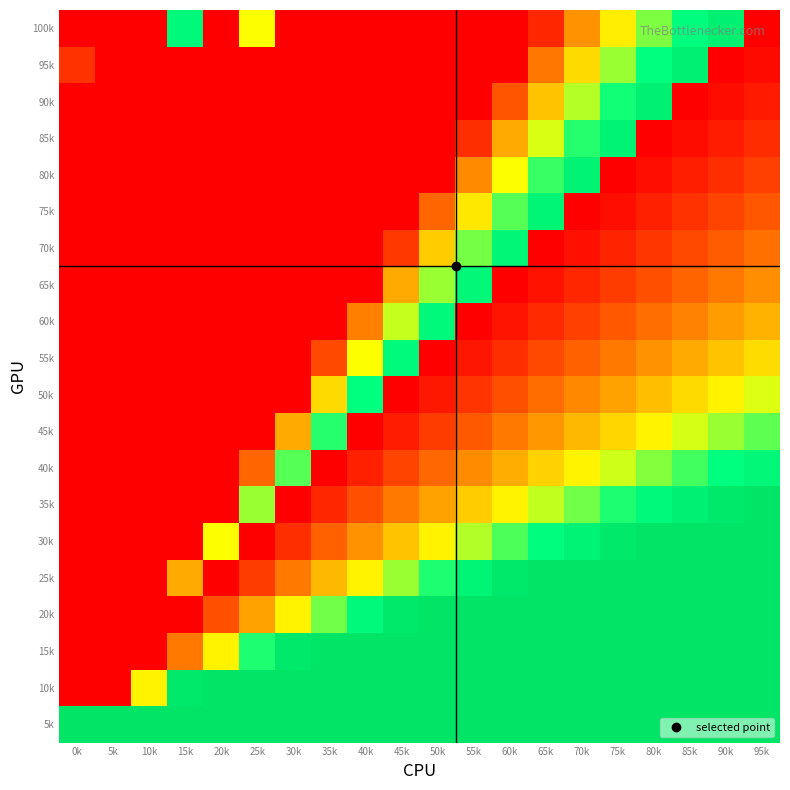

Reading left to right, transcribe all the data shown in this chart.

100k: 0k=0.0	5k=0.0	10k=0.0	15k=0.8	20k=0.0	25k=0.5	30k=0.0	35k=0.0	40k=0.0	45k=0.0	50k=0.0	55k=0.0	60k=0.0	65k=0.1	70k=0.3	75k=0.5	80k=0.6	85k=0.8	90k=0.9	95k=-0.0
95k: 0k=0.1	5k=0.0	10k=0.0	15k=0.0	20k=0.0	25k=0.0	30k=0.0	35k=0.0	40k=0.0	45k=0.0	50k=0.0	55k=0.0	60k=0.0	65k=0.2	70k=0.4	75k=0.6	80k=0.8	85k=0.9	90k=-0.0	95k=0.0
90k: 0k=0.0	5k=0.0	10k=0.0	15k=0.0	20k=0.0	25k=0.0	30k=0.0	35k=0.0	40k=0.0	45k=0.0	50k=0.0	55k=0.0	60k=0.2	65k=0.4	70k=0.6	75k=0.7	80k=0.9	85k=-0.0	90k=0.0	95k=0.1
85k: 0k=0.0	5k=0.0	10k=0.0	15k=0.0	20k=0.0	25k=0.0	30k=0.0	35k=0.0	40k=0.0	45k=0.0	50k=0.0	55k=0.1	60k=0.3	65k=0.5	70k=0.7	75k=0.9	80k=-0.0	85k=0.0	90k=0.1	95k=0.1
80k: 0k=0.0	5k=0.0	10k=0.0	15k=0.0	20k=0.0	25k=0.0	30k=0.0	35k=0.0	40k=0.0	45k=0.0	50k=0.0	55k=0.3	60k=0.5	65k=0.7	70k=0.9	75k=-0.0	80k=0.0	85k=0.1	90k=0.1	95k=0.1
75k: 0k=0.0	5k=0.0	10k=0.0	15k=0.0	20k=0.0	25k=0.0	30k=0.0	35k=0.0	40k=0.0	45k=0.0	50k=0.2	55k=0.5	60k=0.7	65k=0.8	70k=-0.0	75k=0.0	80k=0.1	85k=0.1	90k=0.1	95k=0.2
70k: 0k=0.0	5k=0.0	10k=0.0	15k=0.0	20k=0.0	25k=0.0	30k=0.0	35k=0.0	40k=0.0	45k=0.1	50k=0.4	55k=0.6	60k=0.8	65k=-0.0	70k=0.0	75k=0.1	80k=0.1	85k=0.1	90k=0.2	95k=0.2
65k: 0k=0.0	5k=0.0	10k=0.0	15k=0.0	20k=0.0	25k=0.0	30k=0.0	35k=0.0	40k=0.0	45k=0.3	50k=0.6	55k=0.8	60k=-0.0	65k=0.0	70k=0.1	75k=0.1	80k=0.2	85k=0.2	90k=0.2	95k=0.3
60k: 0k=0.0	5k=0.0	10k=0.0	15k=0.0	20k=0.0	25k=0.0	30k=0.0	35k=0.0	40k=0.3	45k=0.6	50k=0.8	55k=-0.0	60k=0.0	65k=0.1	70k=0.1	75k=0.2	80k=0.2	85k=0.3	90k=0.3	95k=0.3
55k: 0k=0.0	5k=0.0	10k=0.0	15k=0.0	20k=0.0	25k=0.0	30k=0.0	35k=0.1	40k=0.5	45k=0.8	50k=-0.0	55k=0.0	60k=0.1	65k=0.1	70k=0.2	75k=0.2	80k=0.3	85k=0.3	90k=0.4	95k=0.4
50k: 0k=0.0	5k=0.0	10k=0.0	15k=0.0	20k=0.0	25k=0.0	30k=0.0	35k=0.4	40k=0.8	45k=-0.0	50k=0.0	55k=0.1	60k=0.2	65k=0.2	70k=0.3	75k=0.3	80k=0.4	85k=0.4	90k=0.5	95k=0.5
45k: 0k=0.0	5k=0.0	10k=0.0	15k=0.0	20k=0.0	25k=0.0	30k=0.3	35k=0.7	40k=-0.0	45k=0.1	50k=0.1	55k=0.2	60k=0.2	65k=0.3	70k=0.4	75k=0.4	80k=0.5	85k=0.5	90k=0.6	95k=0.7
40k: 0k=0.0	5k=0.0	10k=0.0	15k=0.0	20k=0.0	25k=0.2	30k=0.7	35k=-0.0	40k=0.1	45k=0.1	50k=0.2	55k=0.3	60k=0.3	65k=0.4	70k=0.5	75k=0.5	80k=0.6	85k=0.7	90k=0.8	95k=0.8
35k: 0k=0.0	5k=0.0	10k=0.0	15k=0.0	20k=0.0	25k=0.6	30k=-0.0	35k=0.1	40k=0.2	45k=0.2	50k=0.3	55k=0.4	60k=0.5	65k=0.6	70k=0.6	75k=0.7	80k=0.8	85k=0.9	90k=1.0	95k=1.0
30k: 0k=0.0	5k=0.0	10k=0.0	15k=0.0	20k=0.5	25k=-0.0	30k=0.1	35k=0.2	40k=0.3	45k=0.4	50k=0.5	55k=0.6	60k=0.7	65k=0.8	70k=0.9	75k=1.0	80k=1.0	85k=1.0	90k=1.0	95k=1.0
25k: 0k=0.0	5k=0.0	10k=0.0	15k=0.3	20k=-0.0	25k=0.1	30k=0.2	35k=0.4	40k=0.5	45k=0.6	50k=0.7	55k=0.8	60k=1.0	65k=1.0	70k=1.0	75k=1.0	80k=1.0	85k=1.0	90k=1.0	95k=1.0
20k: 0k=0.0	5k=0.0	10k=0.0	15k=-0.0	20k=0.2	25k=0.3	30k=0.5	35k=0.6	40k=0.8	45k=1.0	50k=1.0	55k=1.0	60k=1.0	65k=1.0	70k=1.0	75k=1.0	80k=1.0	85k=1.0	90k=1.0	95k=1.0
15k: 0k=0.0	5k=0.0	10k=-0.0	15k=0.2	20k=0.5	25k=0.7	30k=1.0	35k=1.0	40k=1.0	45k=1.0	50k=1.0	55k=1.0	60k=1.0	65k=1.0	70k=1.0	75k=1.0	80k=1.0	85k=1.0	90k=1.0	95k=1.0
10k: 0k=0.0	5k=-0.0	10k=0.5	15k=1.0	20k=1.0	25k=1.0	30k=1.0	35k=1.0	40k=1.0	45k=1.0	50k=1.0	55k=1.0	60k=1.0	65k=1.0	70k=1.0	75k=1.0	80k=1.0	85k=1.0	90k=1.0	95k=1.0
5k: 0k=1.0	5k=1.0	10k=1.0	15k=1.0	20k=1.0	25k=1.0	30k=1.0	35k=1.0	40k=1.0	45k=1.0	50k=1.0	55k=1.0	60k=1.0	65k=1.0	70k=1.0	75k=1.0	80k=1.0	85k=1.0	90k=1.0	95k=1.0